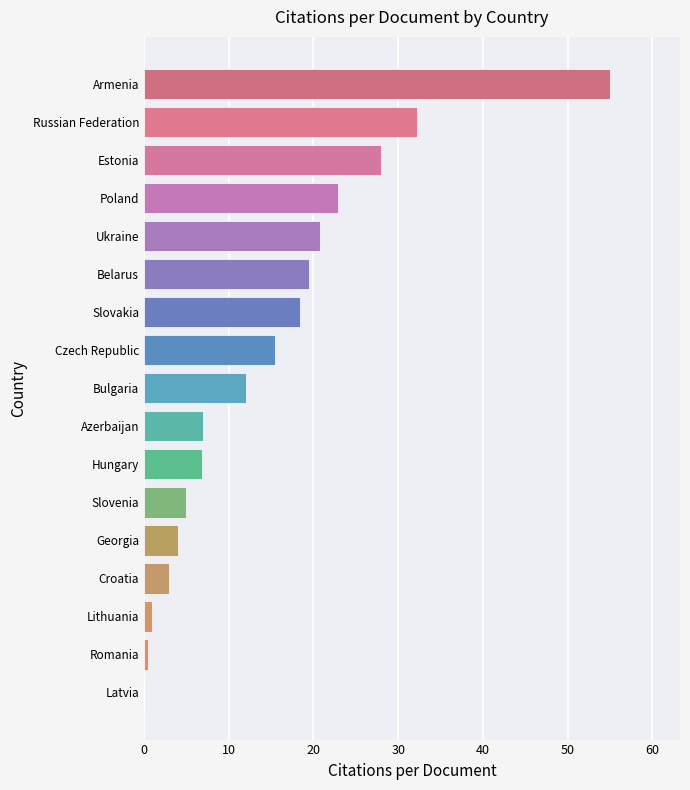

What is the change in value from Bulgaria to Armenia?

+43.0